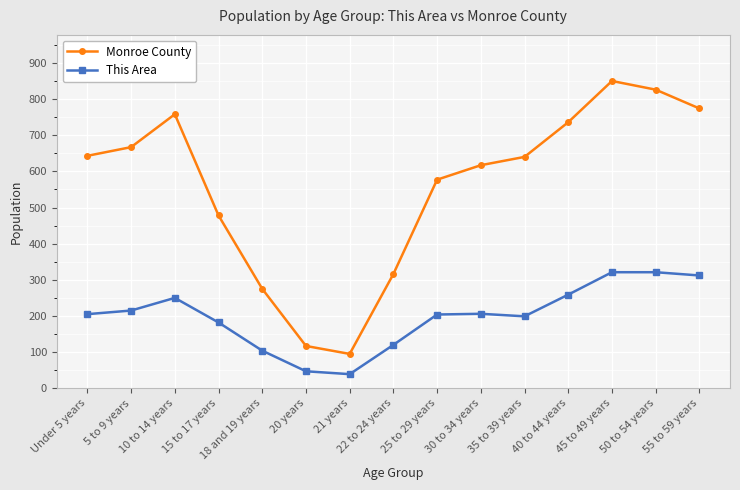

List the series in order of their peak value, highest first.

Monroe County, This Area